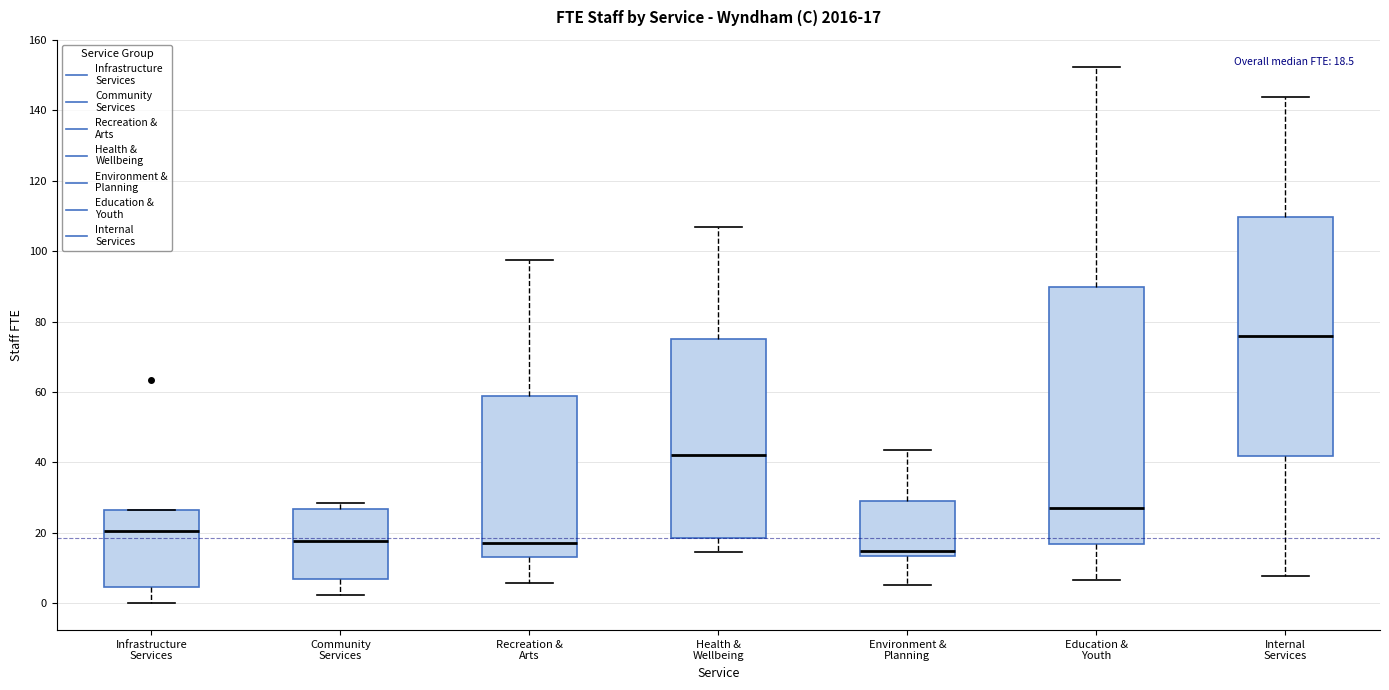

Which box has the highest median line?

Internal Services